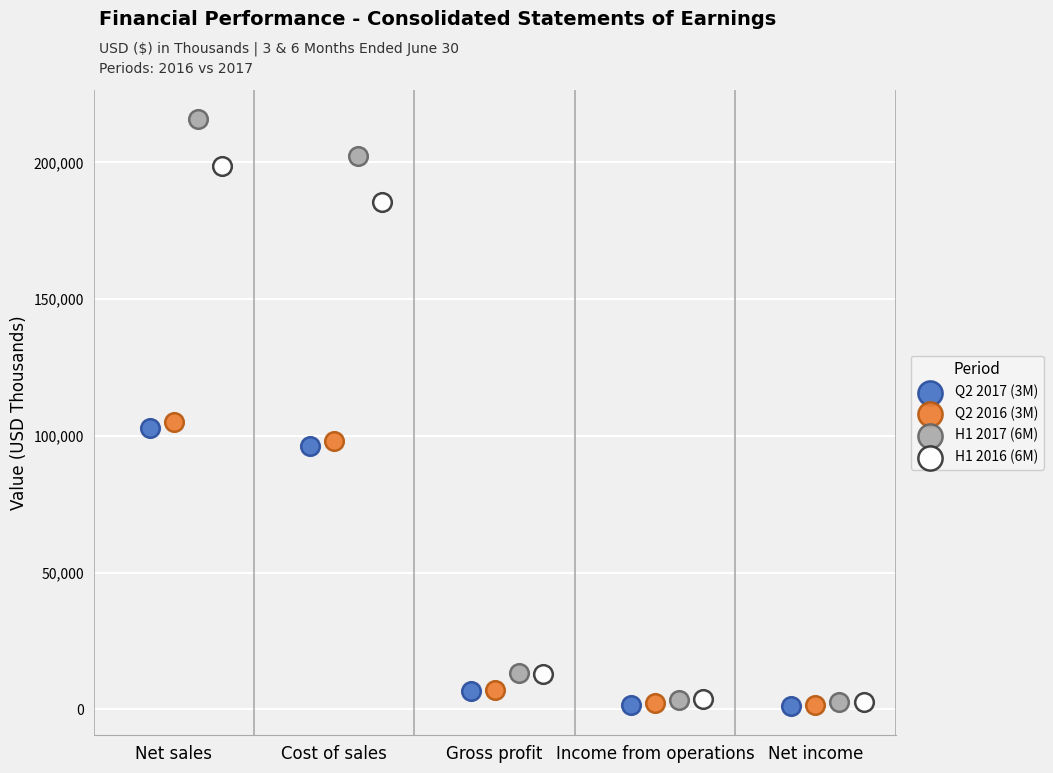

Which series has the largest Y range (max minus min)?

H1 2017 (6M)